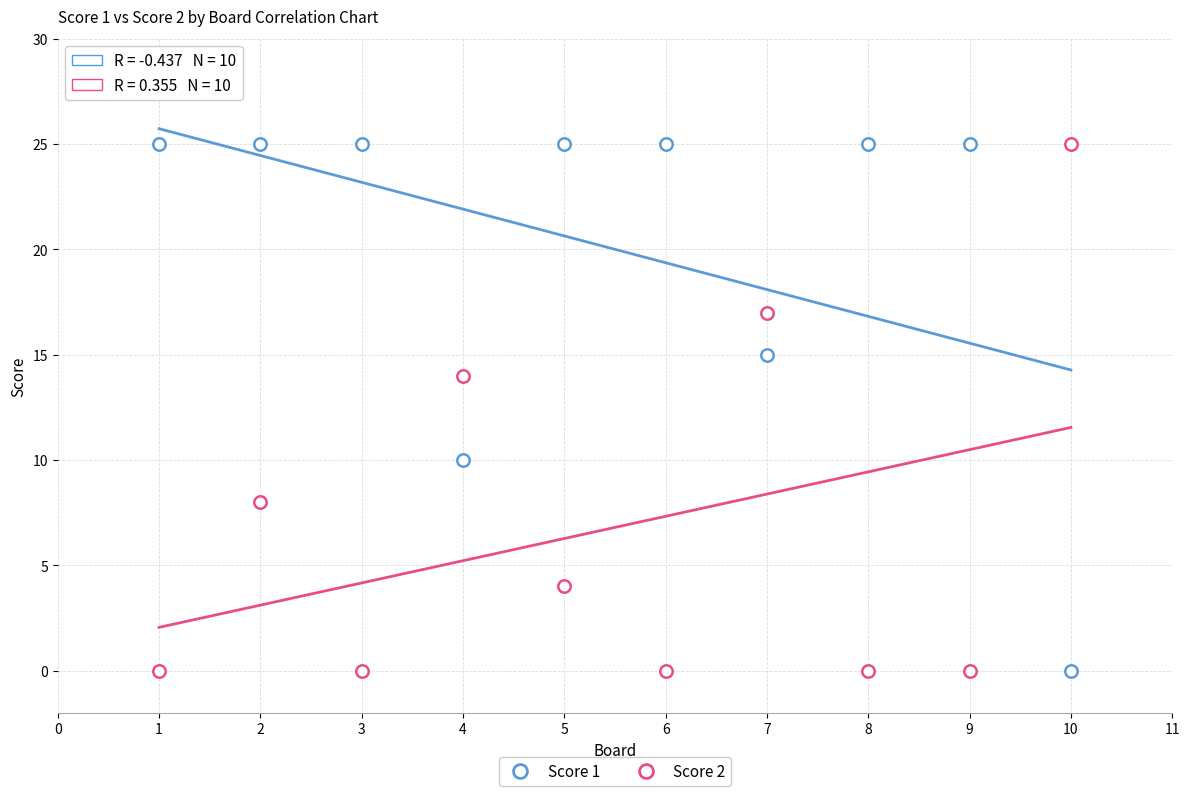

How many data points are displayed?

20